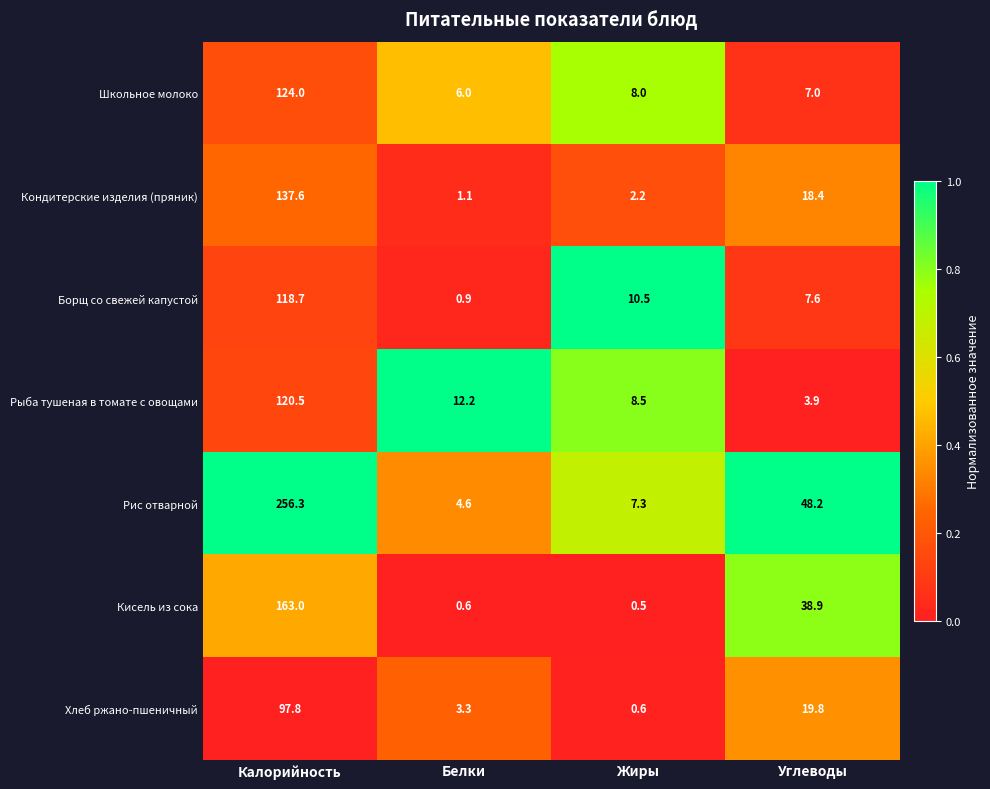

What is the highest value of the Кисель из сока series?

163.0